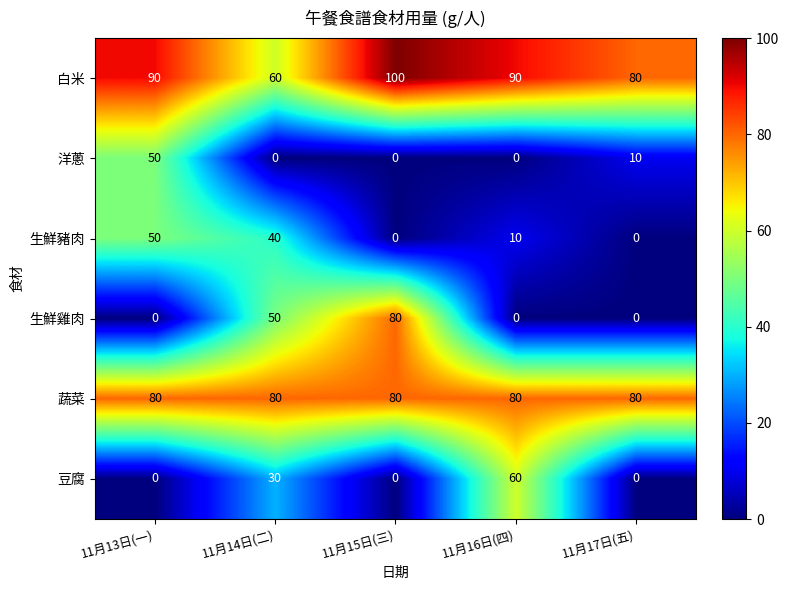

Is it true that 蔬菜 equals 41 at 11月15日(三)?

False